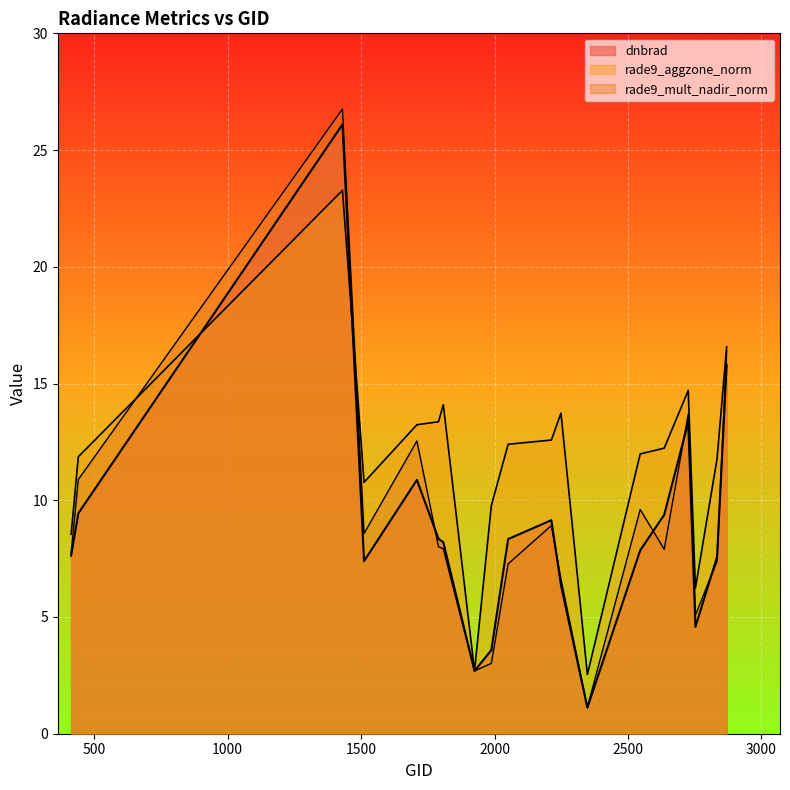

How many categories are shown in the chart?

19